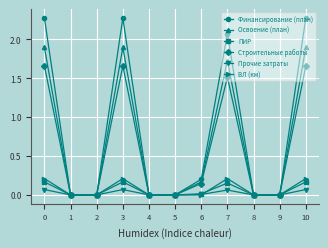

Which series has the widest spread of values?

Финансирование (план)